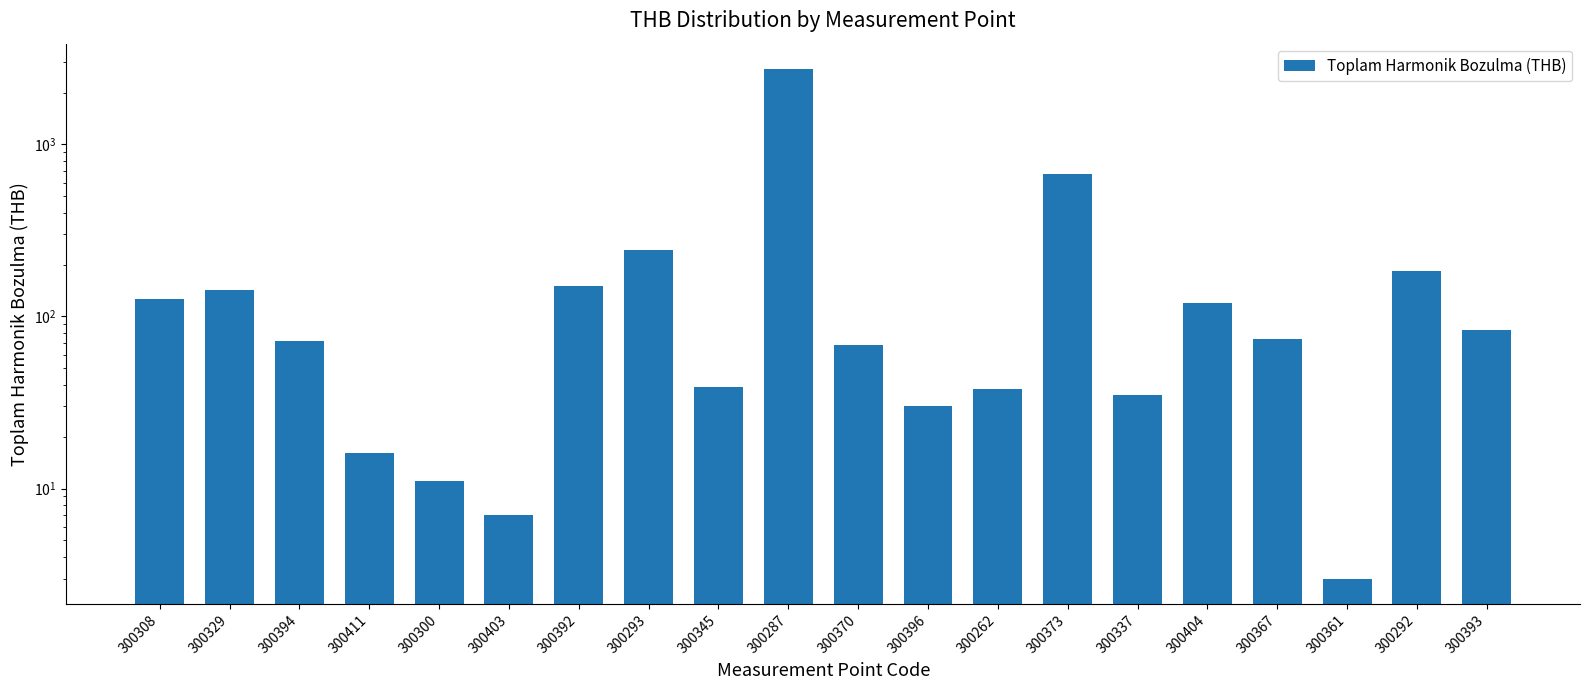

List the labels in order of value, largest first.

300287, 300373, 300293, 300292, 300392, 300329, 300308, 300404, 300393, 300367, 300394, 300370, 300345, 300262, 300337, 300396, 300411, 300300, 300403, 300361